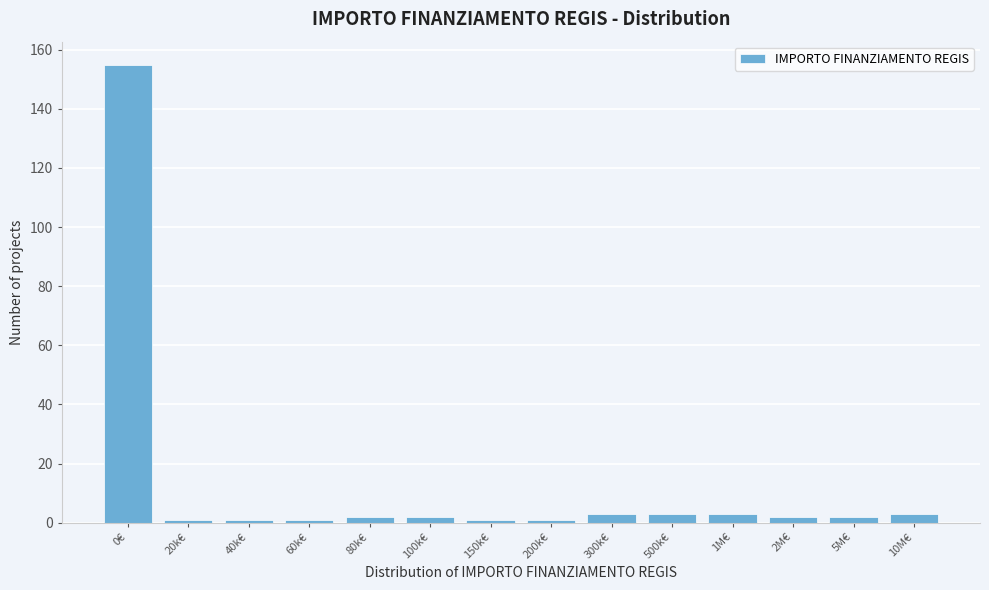

Reading right to left, extract all data points from this chart.

10M€=3	5M€=2	2M€=2	1M€=3	500k€=3	300k€=3	200k€=1	150k€=1	100k€=2	80k€=2	60k€=1	40k€=1	20k€=1	0€=155